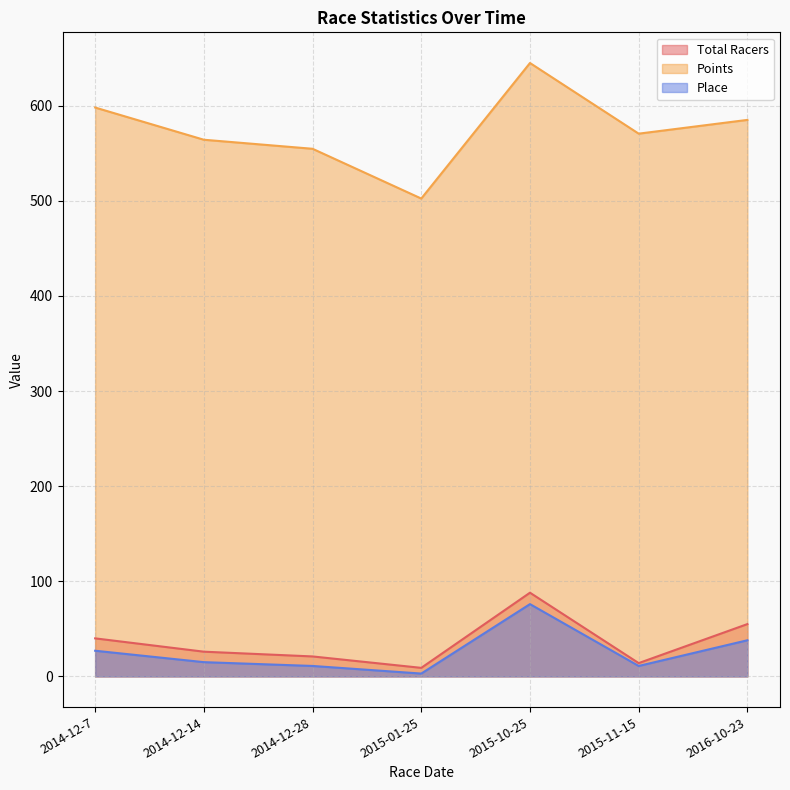

True or false: Points and Place intersect in this chart.

False